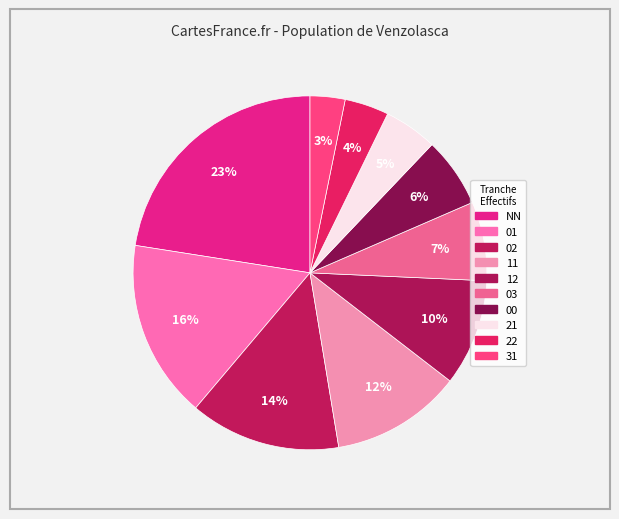

To the nearest percent, what portion does 22 represent?

4%